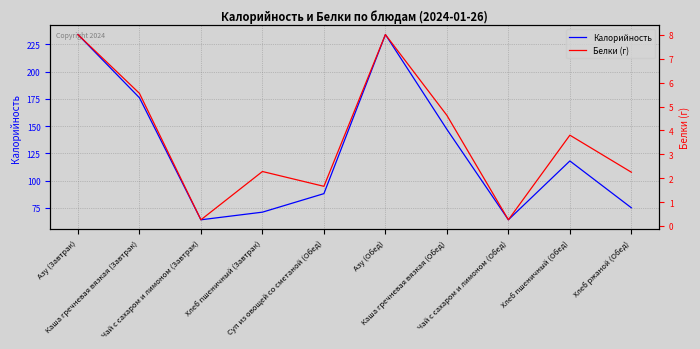

What is the difference between the maximum and minimum values in the Калорийность series?

170